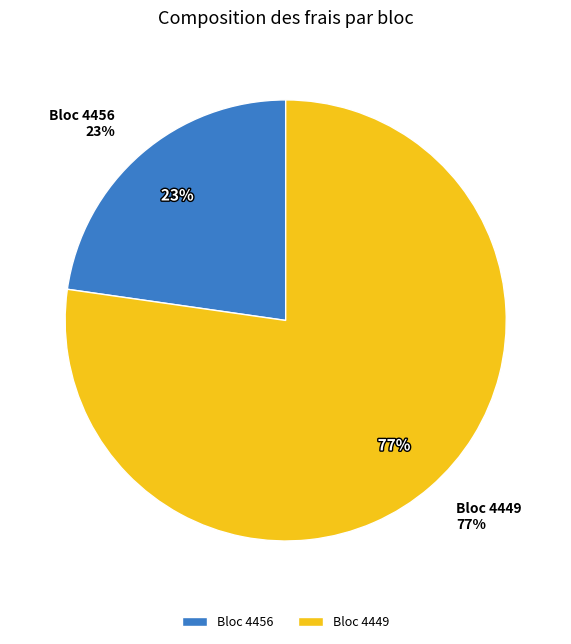

To the nearest percent, what is the combined percentage of 4456 and 4449?

100%